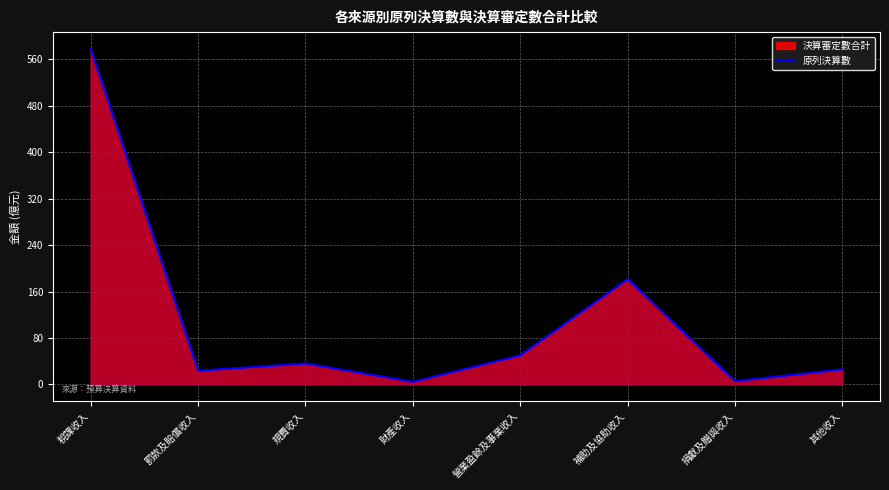

How many values exceed 36?

4